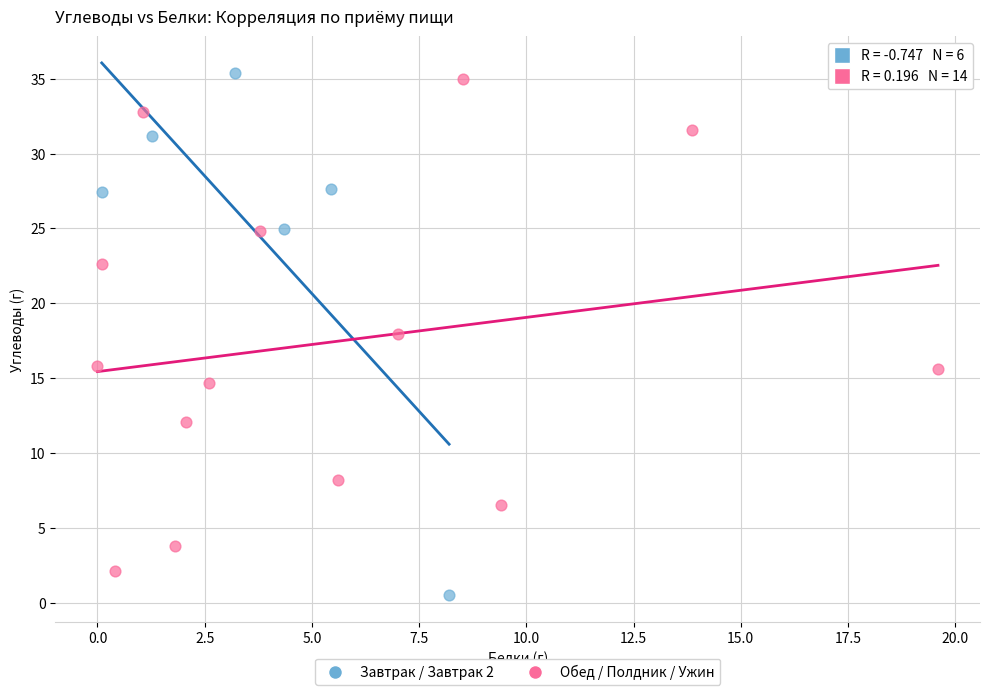

Which series has the widest spread of Y values?

Завтрак / Завтрак 2